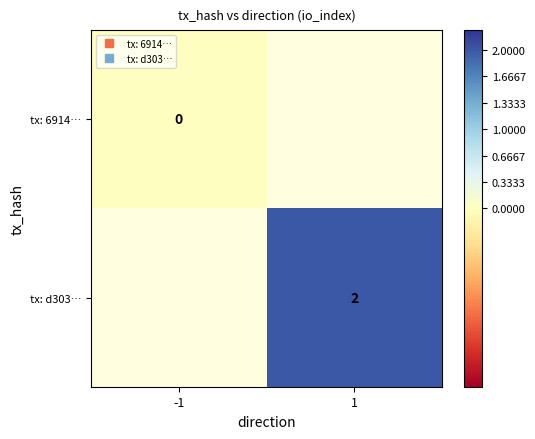

How many series are shown in this chart?

2